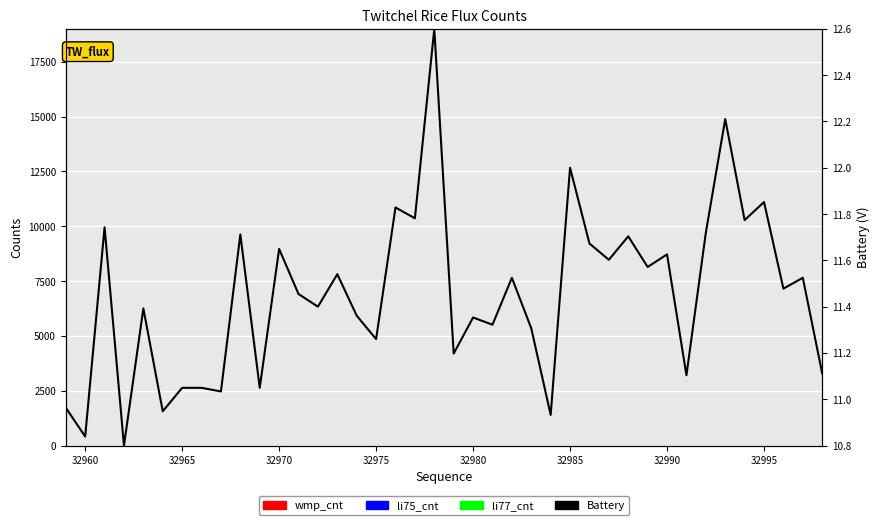

What is the difference between the second highest and second lowest values in the Battery series?

1.4